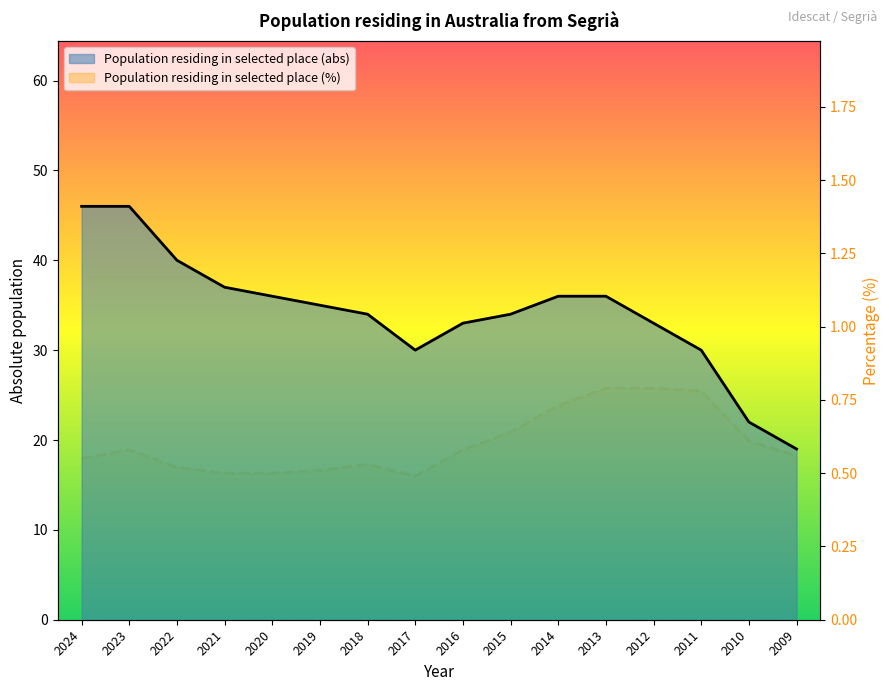

At how many categories does at least one series exceed 33?

10